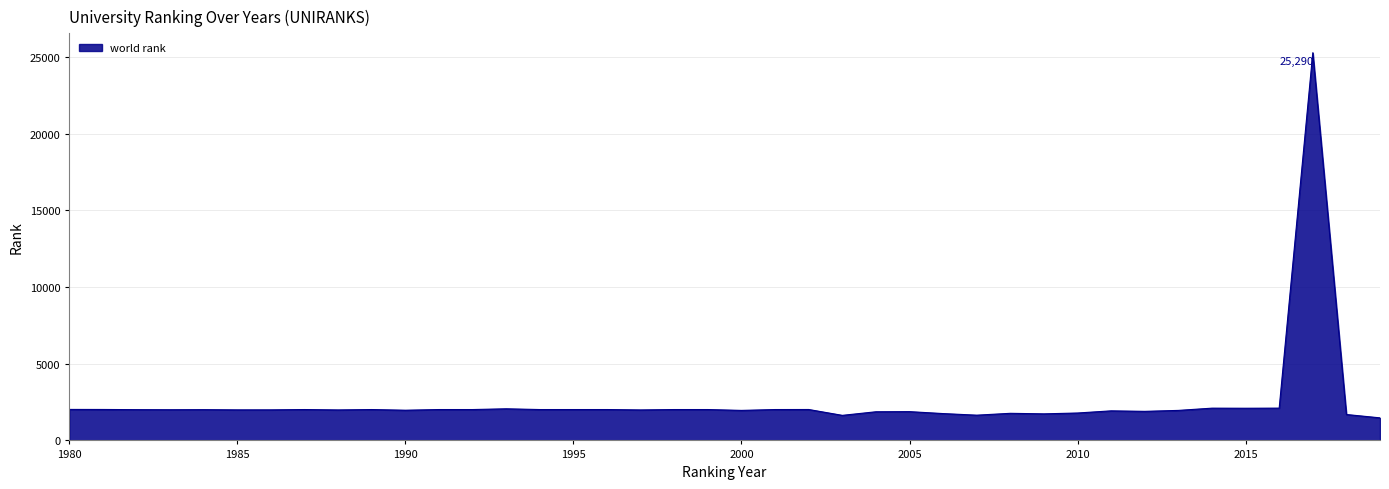

What is the minimum value shown in the chart?

1472